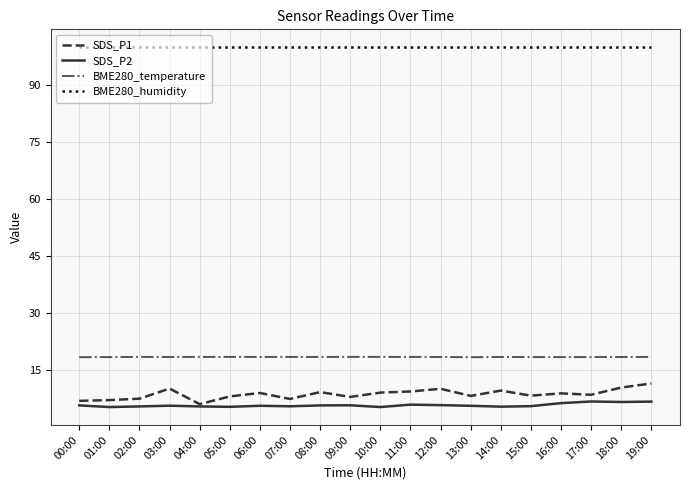

What position from the right is 16:00?

4